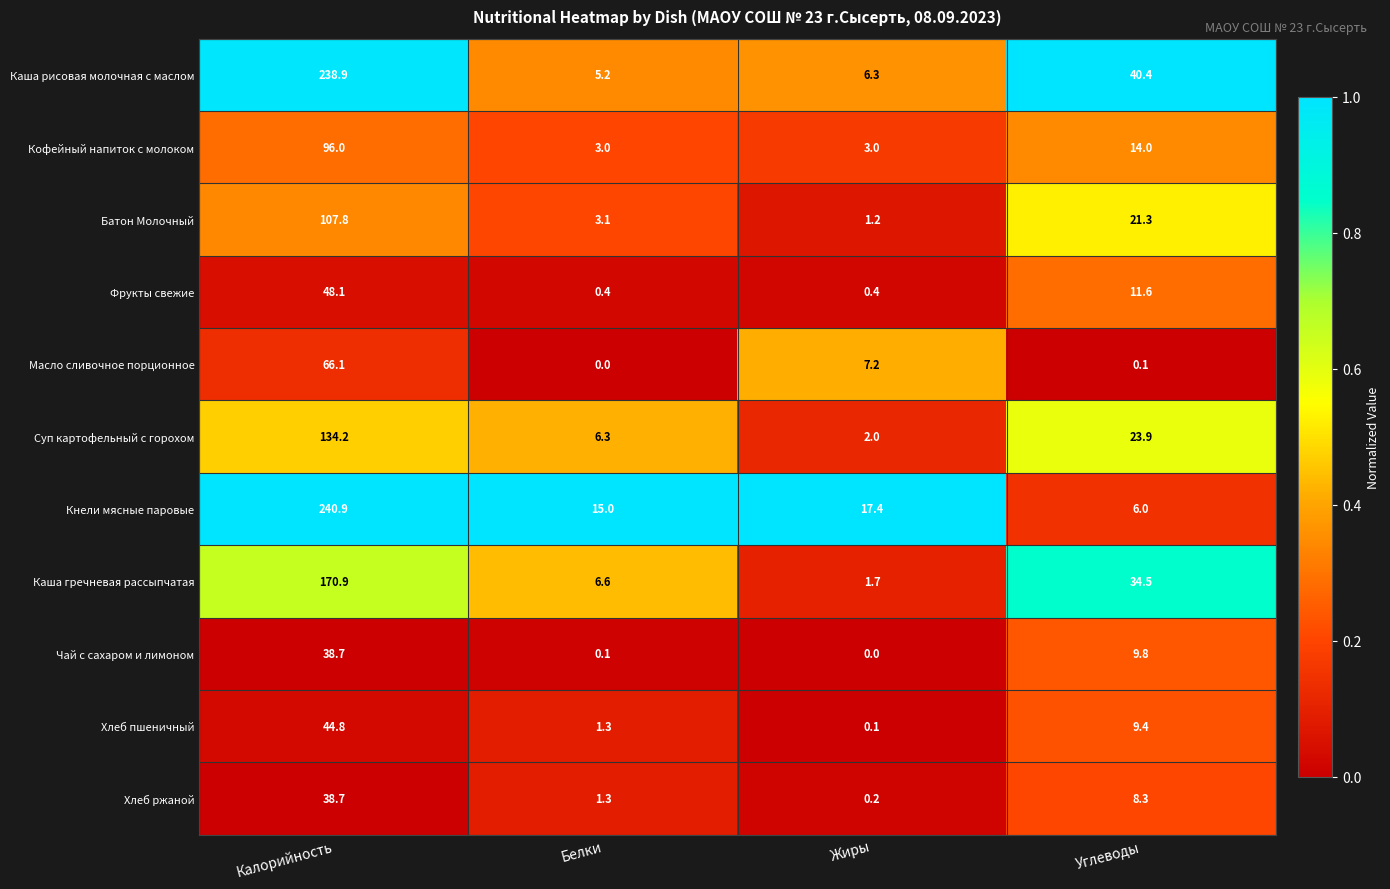

At which category is the sum across all series the highest?

Калорийность